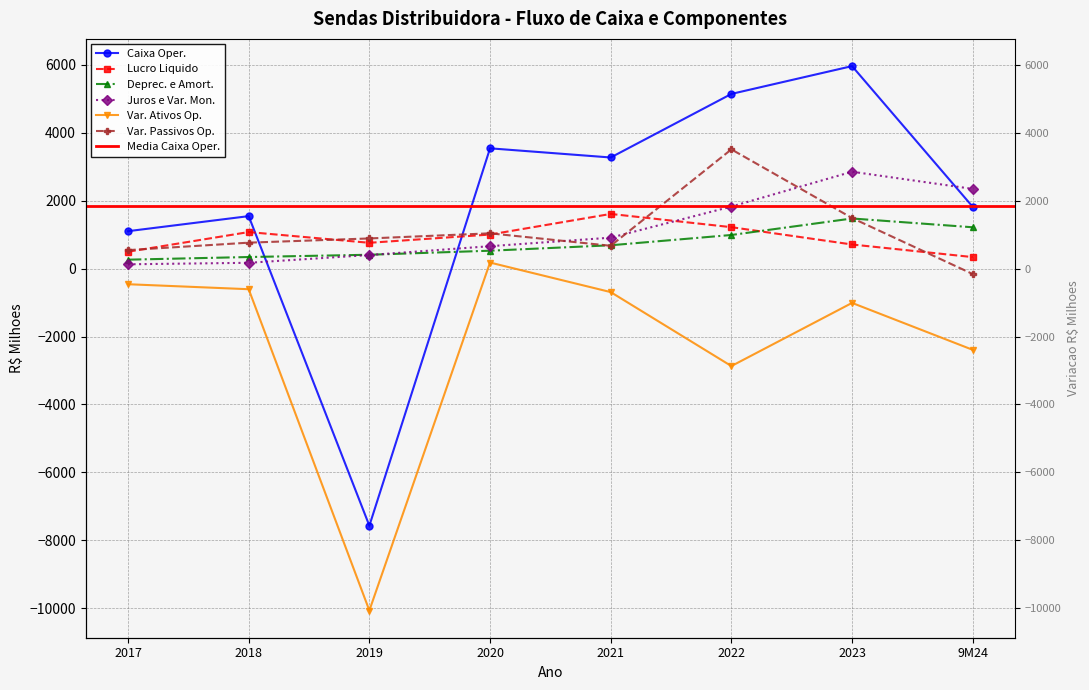

How many times do Juros e Var. Mon. and Var. Passivos Op. cross each other?

3